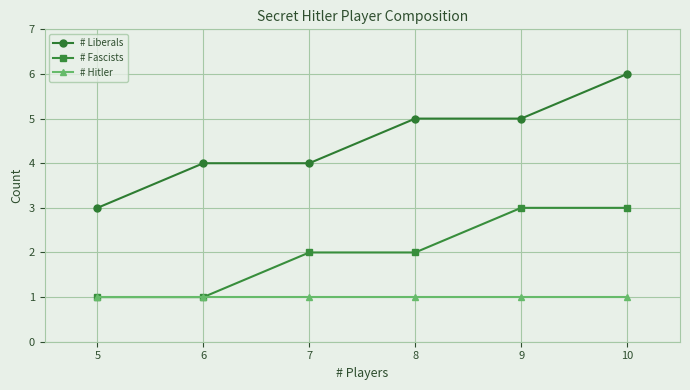

Which series has the widest spread of values?

# Liberals